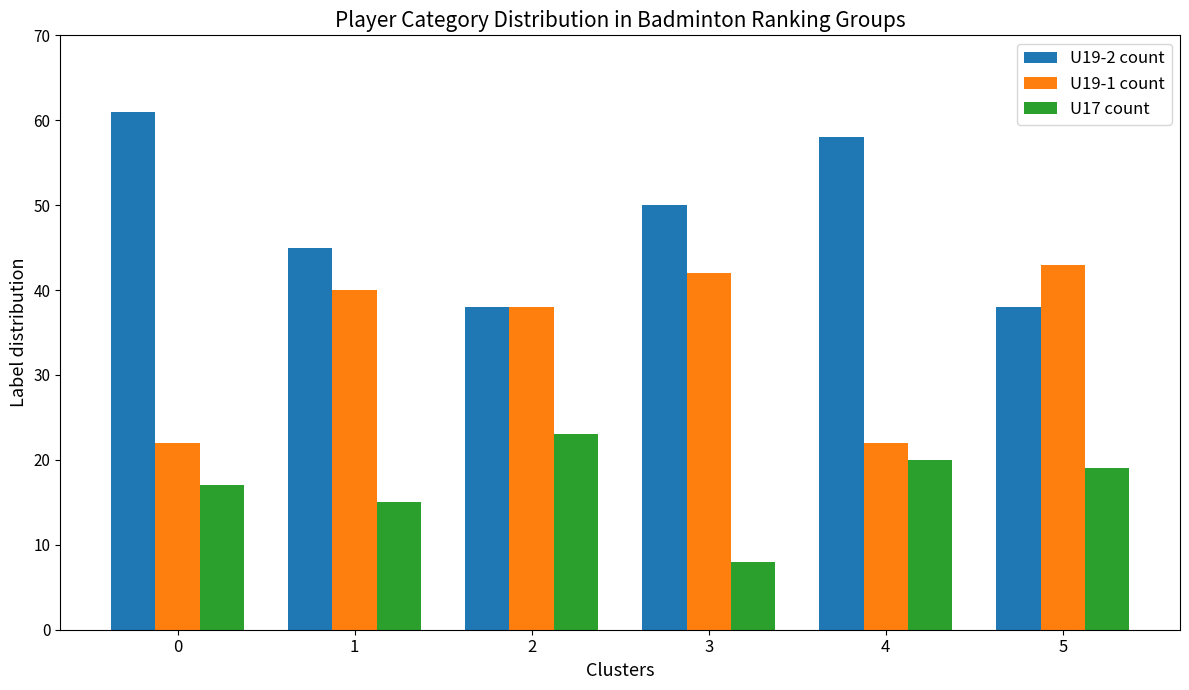

What is the highest value of the U17 count series?

23